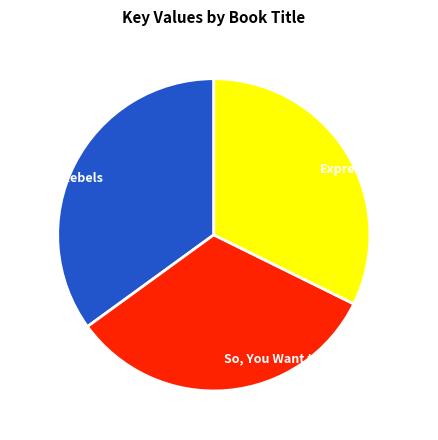

Approximately how many times larger is the value at So, You Want to Work in Fashion? compared to Expressionista?

1.0